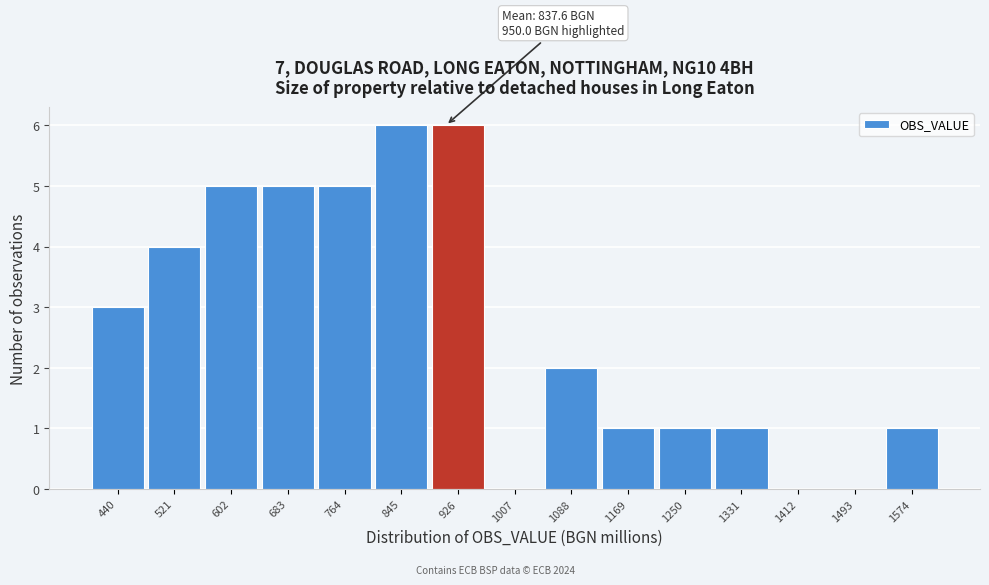

Reading right to left, what are all the values shown in this chart?

1574=1	1493=0	1412=0	1331=1	1250=1	1169=1	1088=2	1007=0	926=6	845=6	764=5	683=5	602=5	521=4	440=3